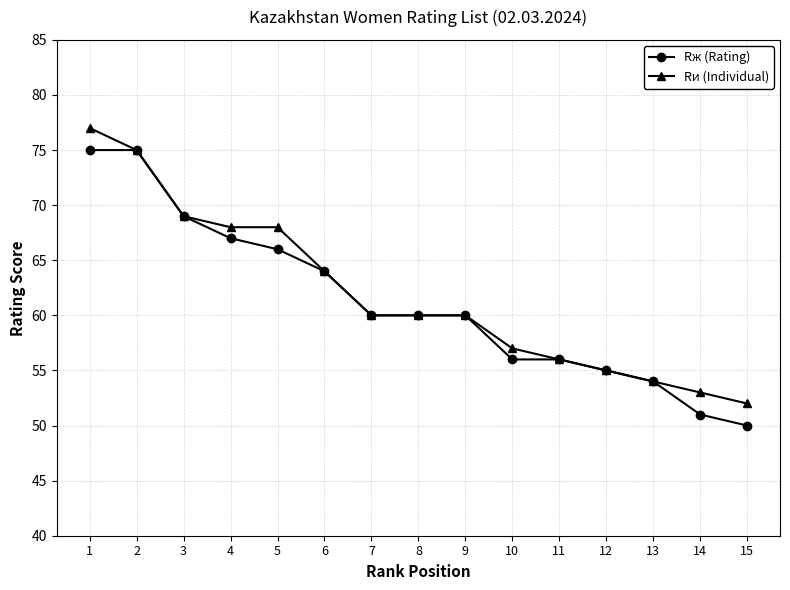

Reading right to left, transcribe all the data shown in this chart.

Rж (Rating): 15=50	14=51	13=54	12=55	11=56	10=56	9=60	8=60	7=60	6=64	5=66	4=67	3=69	2=75	1=75
Rи (Individual): 15=52	14=53	13=54	12=55	11=56	10=57	9=60	8=60	7=60	6=64	5=68	4=68	3=69	2=75	1=77